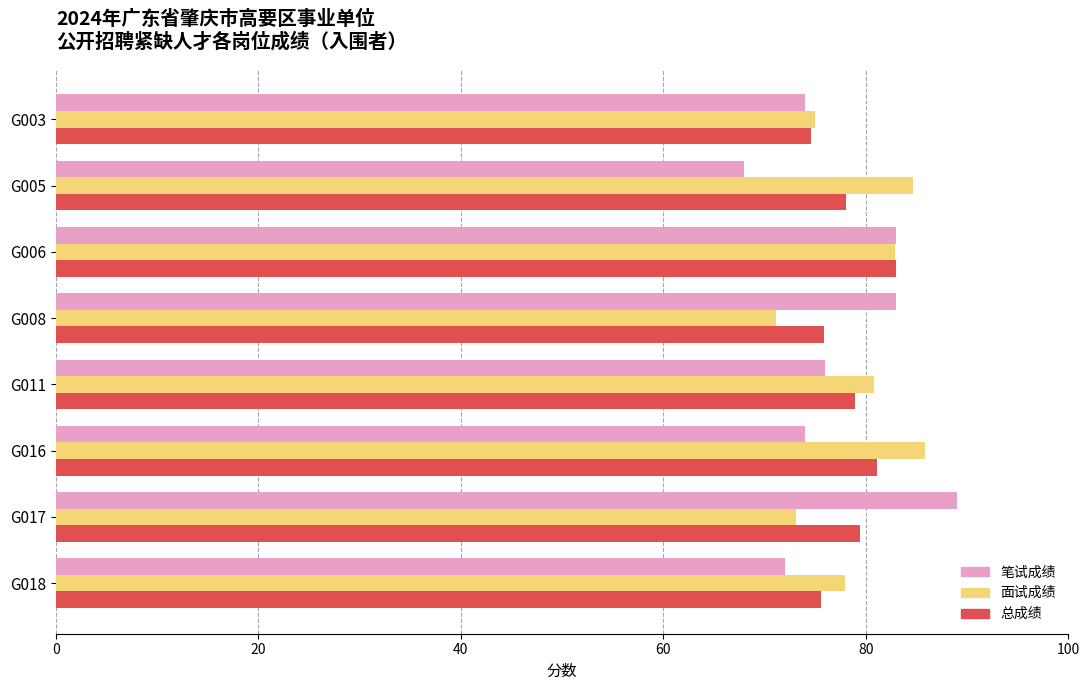

Where is 总成绩 nearest to the value 78?

G005